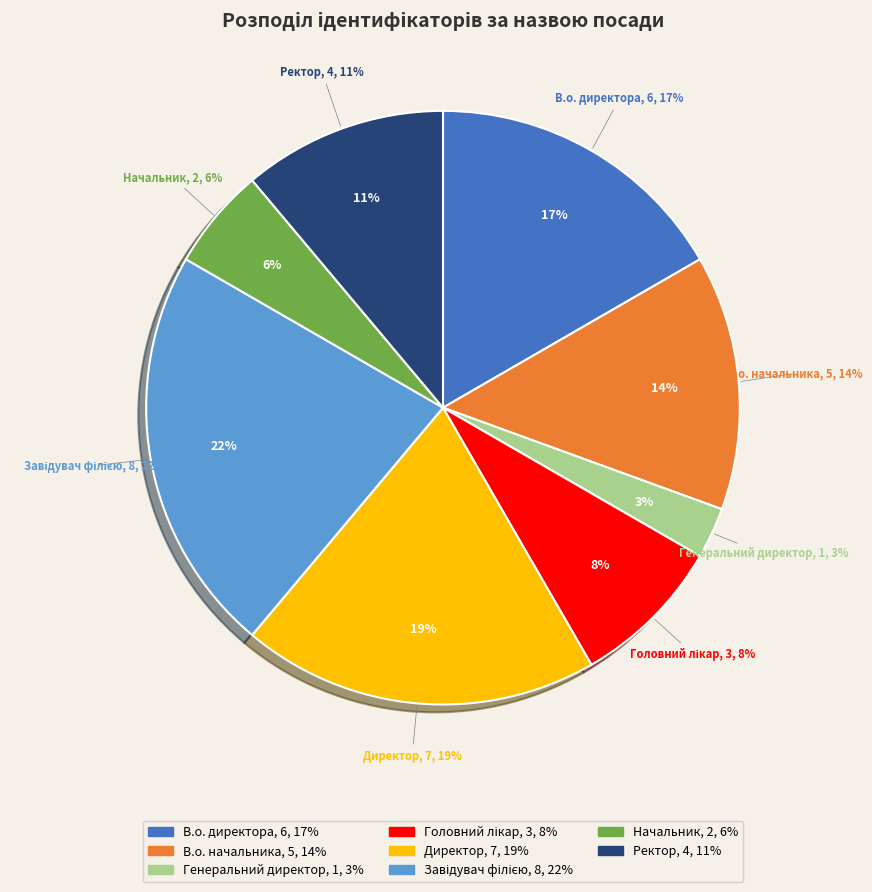

Is it true that Генеральний директор is 3% of the pie?

True